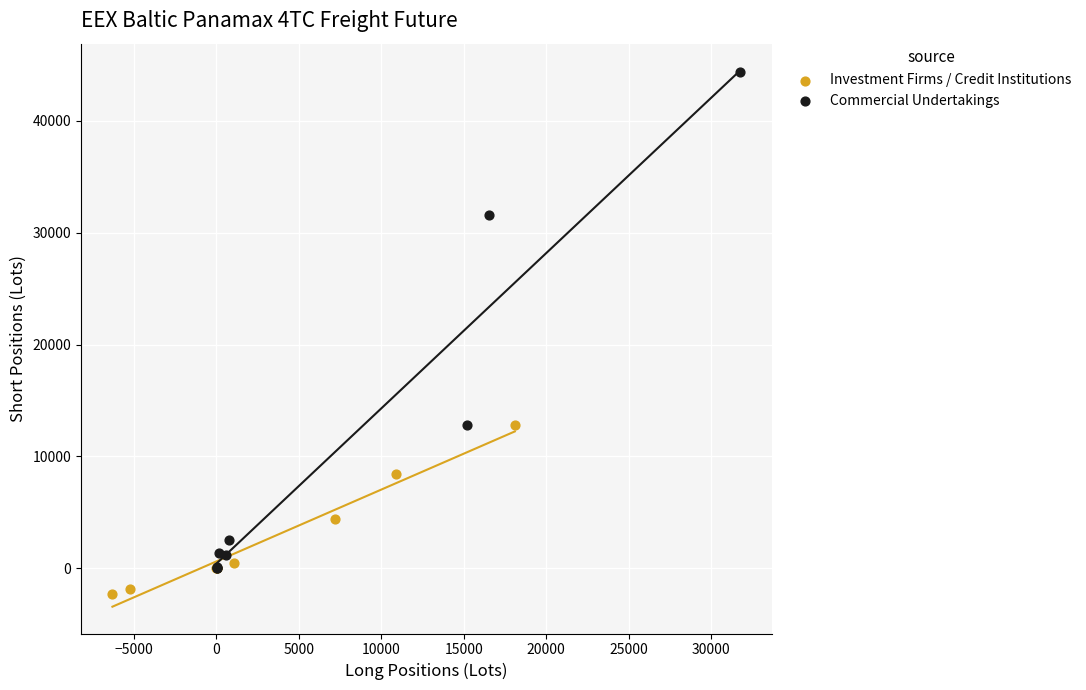

Which series contains the highest Y value?

Commercial Undertakings